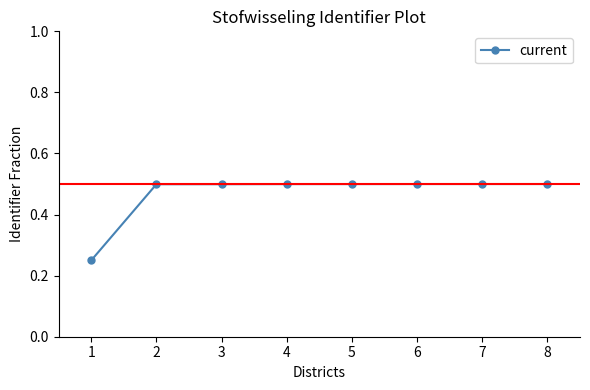

What is the value of the 5th point from the left?

0.5